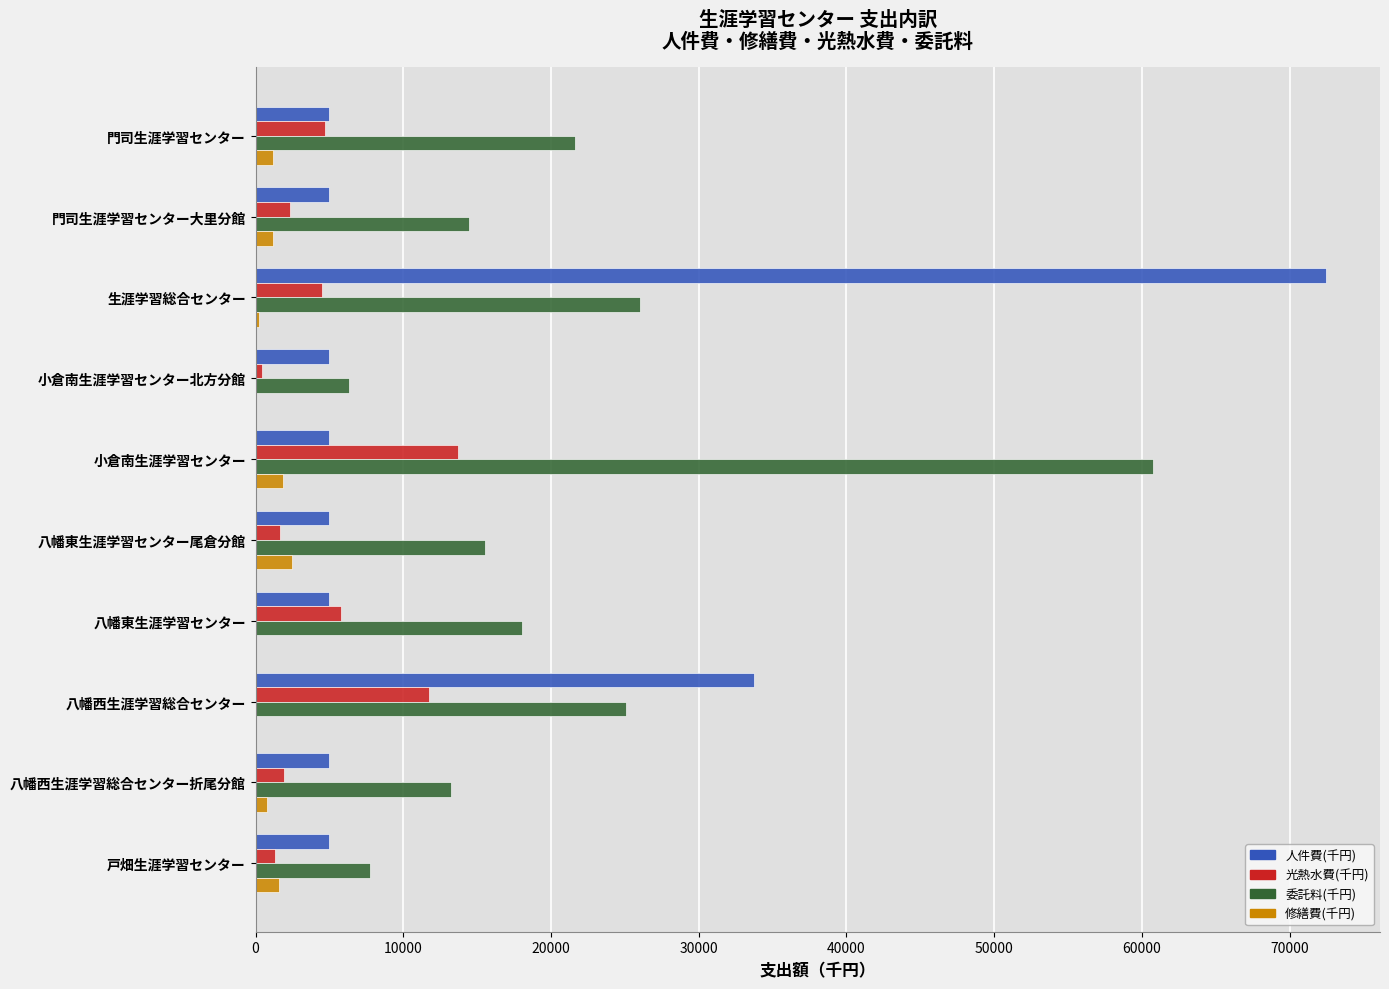

Which series has the largest total across all categories?

委託料(千円)